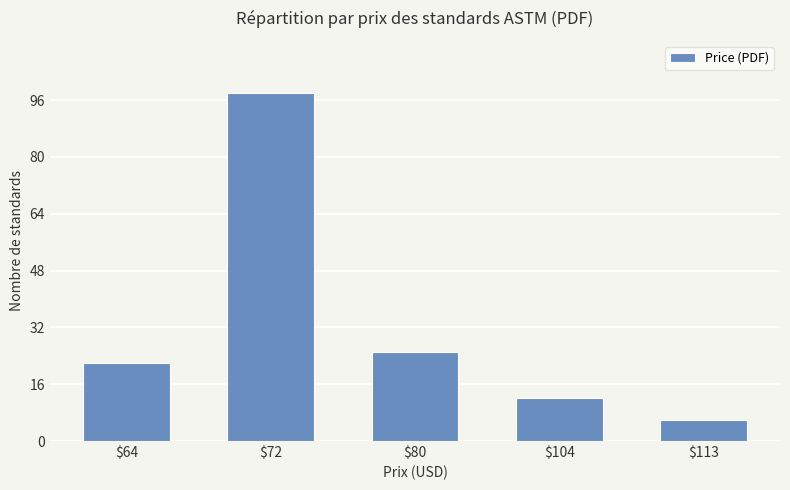

What value does the data have at $80?

25